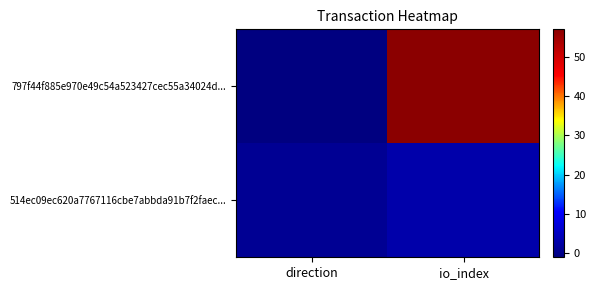

How many categories are shown in the chart?

2